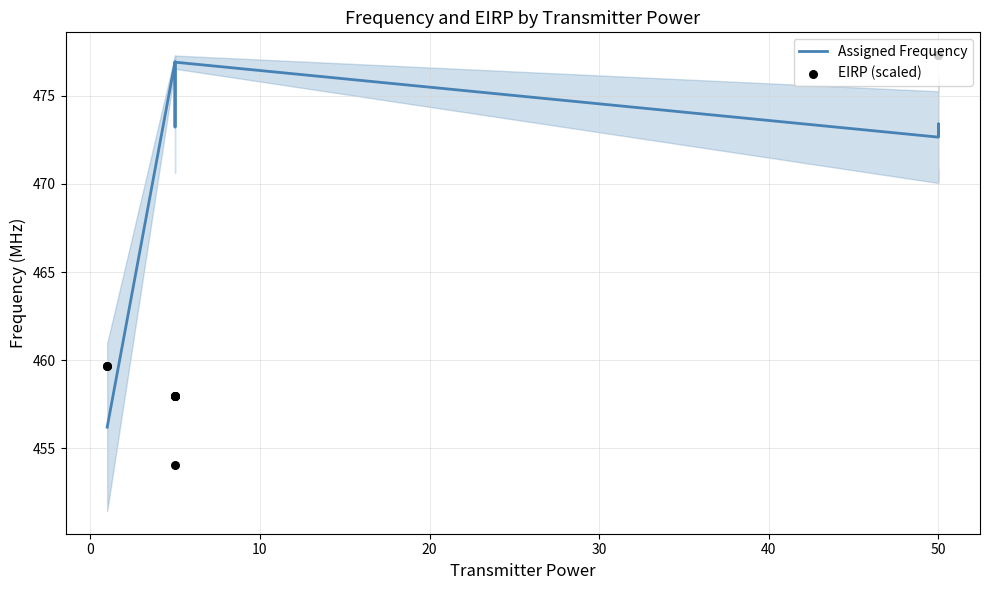

Which series has the largest Y range (max minus min)?

EIRP (scaled)